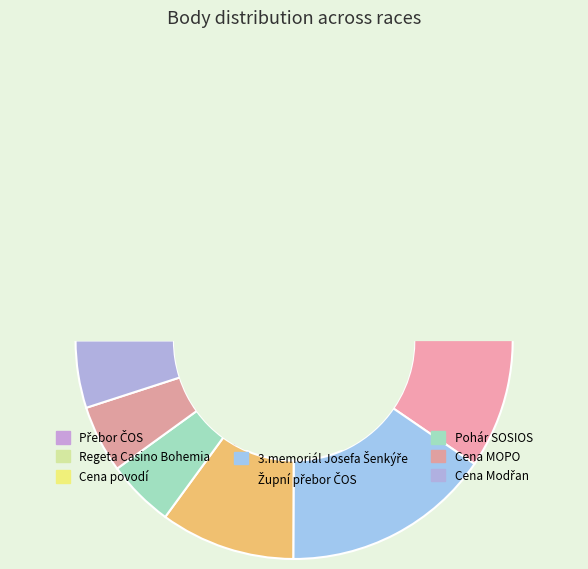

Rank the categories by value from highest to lowest.

Cena povodí, Přebor ČOS, 3.memoriál Josefa Šenkýře, Přebor Stč.kraje, Župní přebor ČOS, Regeta Casino Bohemia, Pohár SOSIOS, Cena MOPO, Cena Modřan